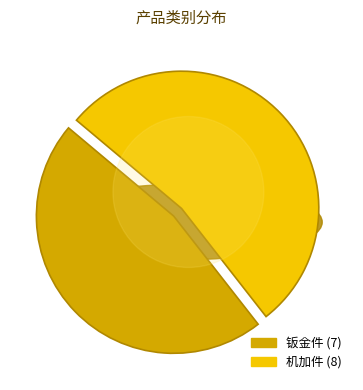

To the nearest percent, what is the difference between the 钣金件 and 机加件 slice percentages?

7%